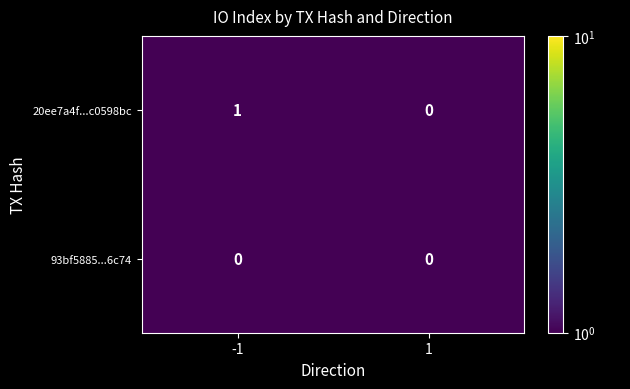

Which series changed the most between -1 and 1?

20ee7a4f...c0598bc